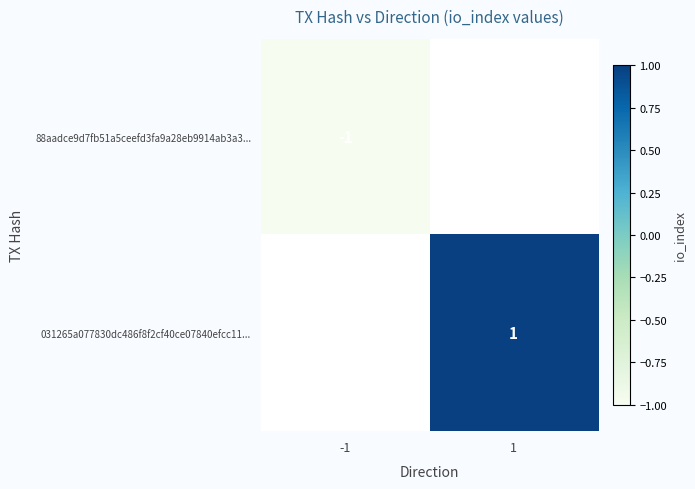

Is the value of 88aadce9d7fb51a5ceefd3fa9a28eb9914ab3a3... at -1 greater than the value of 031265a077830dc486f8f2cf40ce07840efcc11... at 1?

No